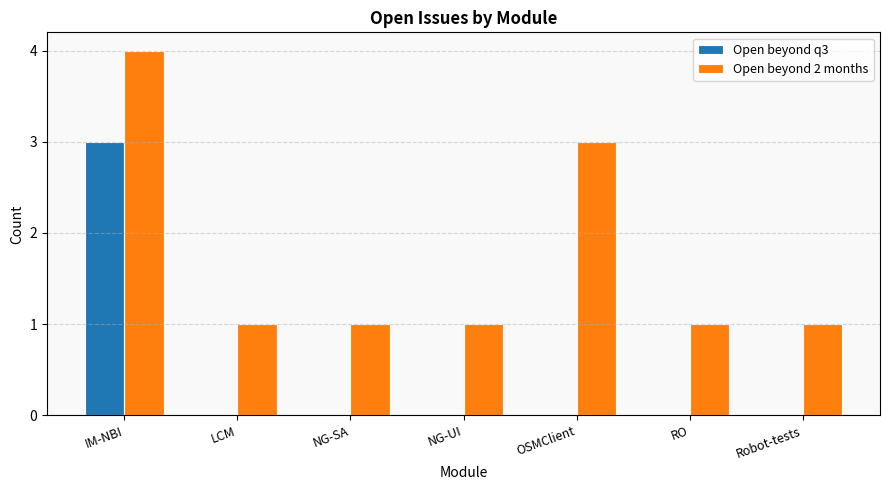

Is it true that Open beyond q3 equals 1 at NG-UI?

False